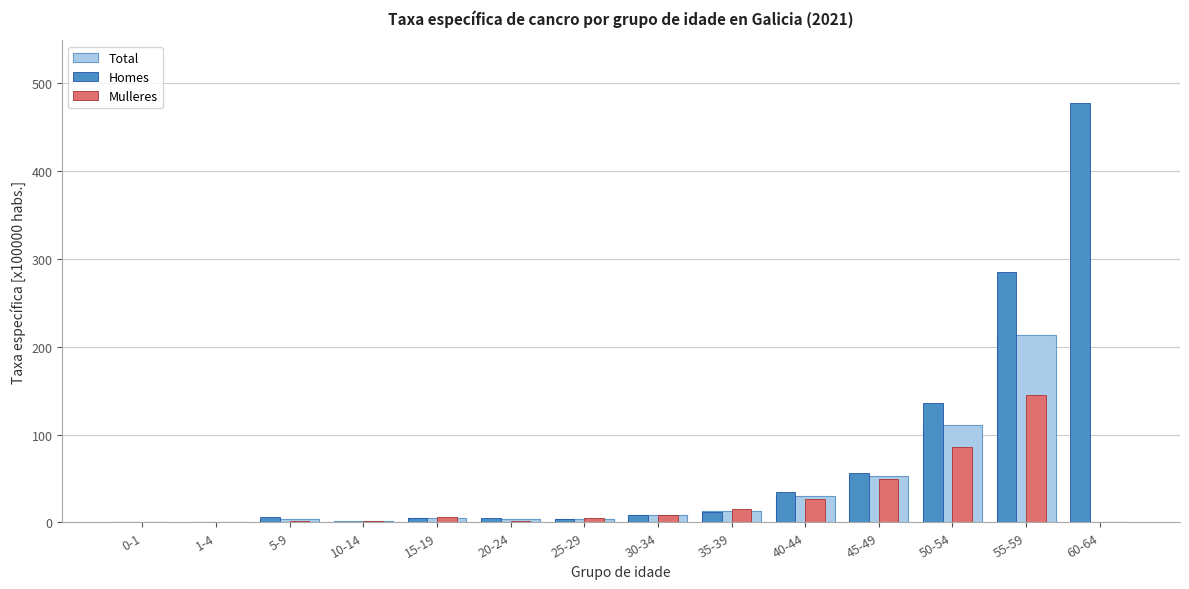

Which category has the highest value across all series?

60-64